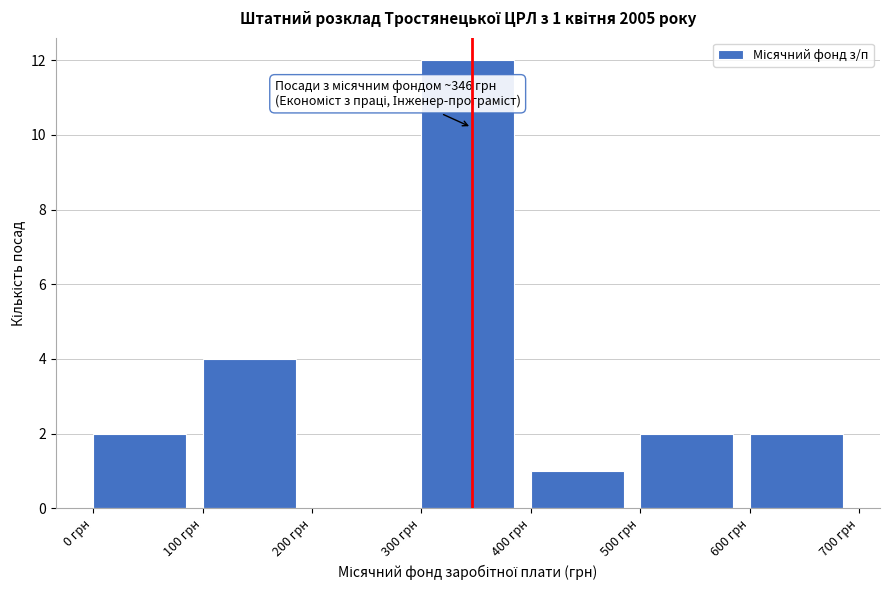

Which range on the x-axis has the tallest bar?

300 to 400